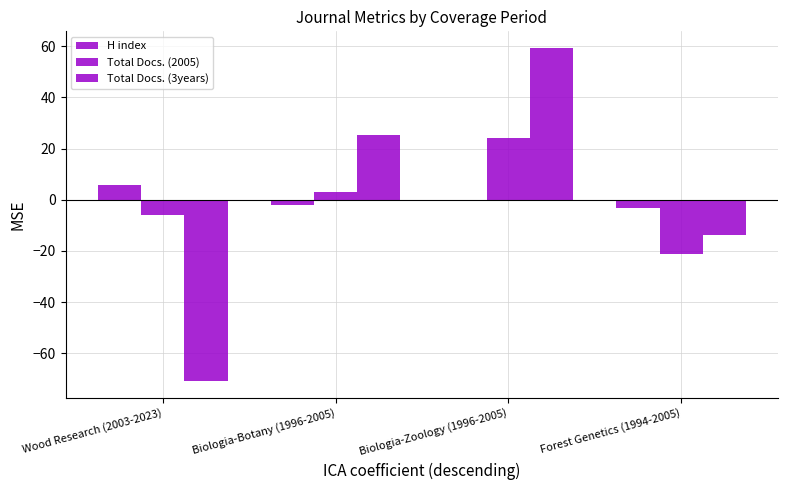

Are the bars grouped side by side (vs. stacked)?

Yes